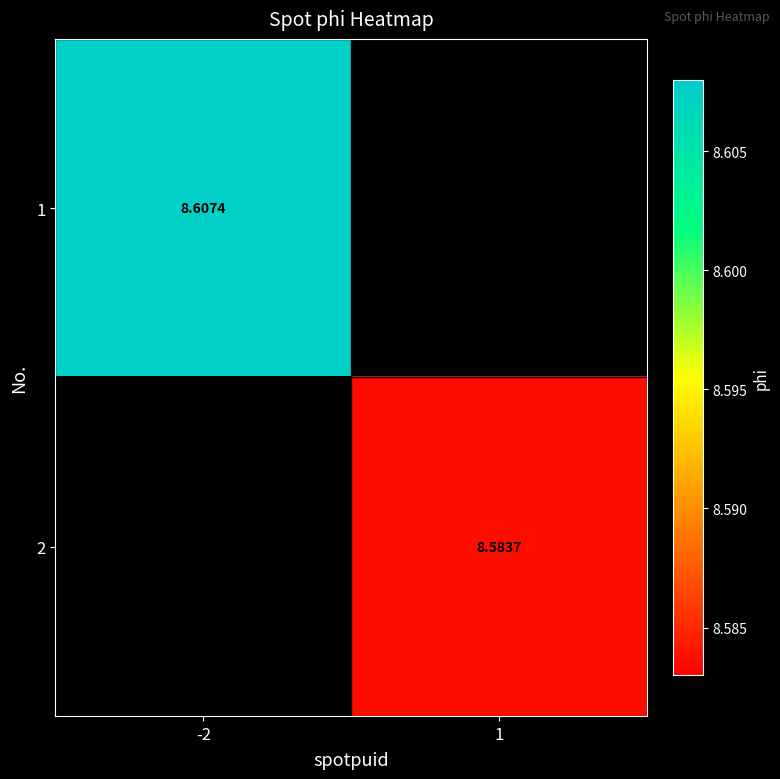

At how many categories does at least one series exceed 8?

2